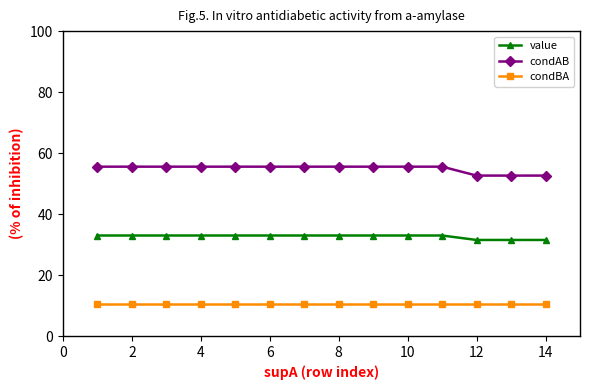

What is the value of the value point at the 5th from the left?

33.0